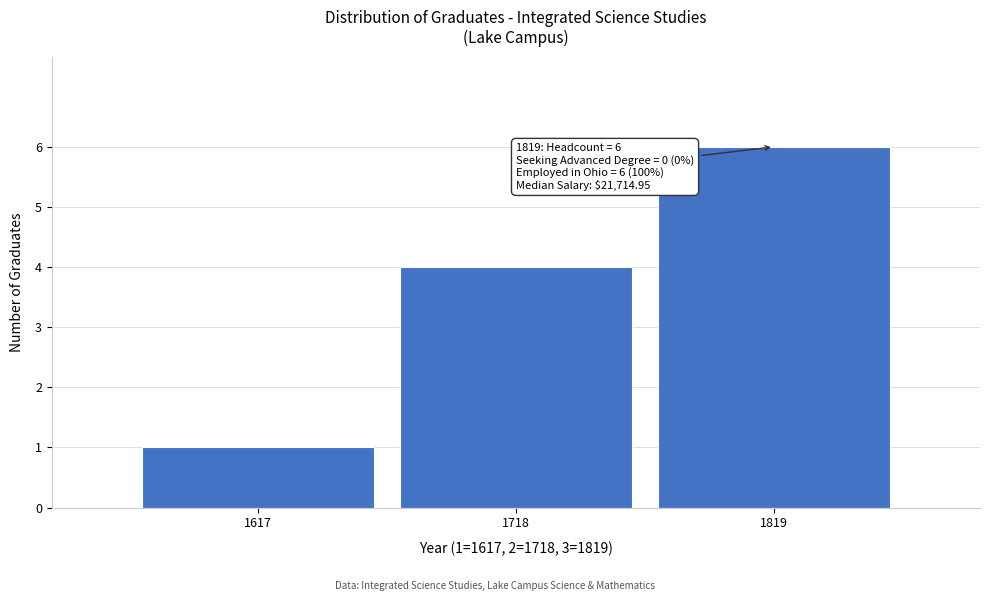

Reading left to right, list all the values displayed in this chart.

1617=1	1718=4	1819=6